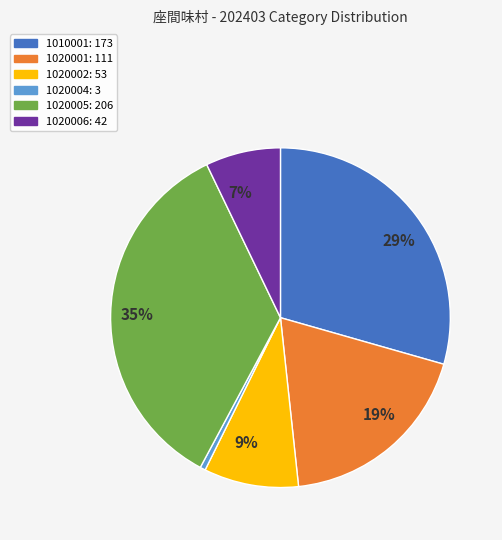

What is the ratio of the value at 1020005 to the value at 1020002?

3.9